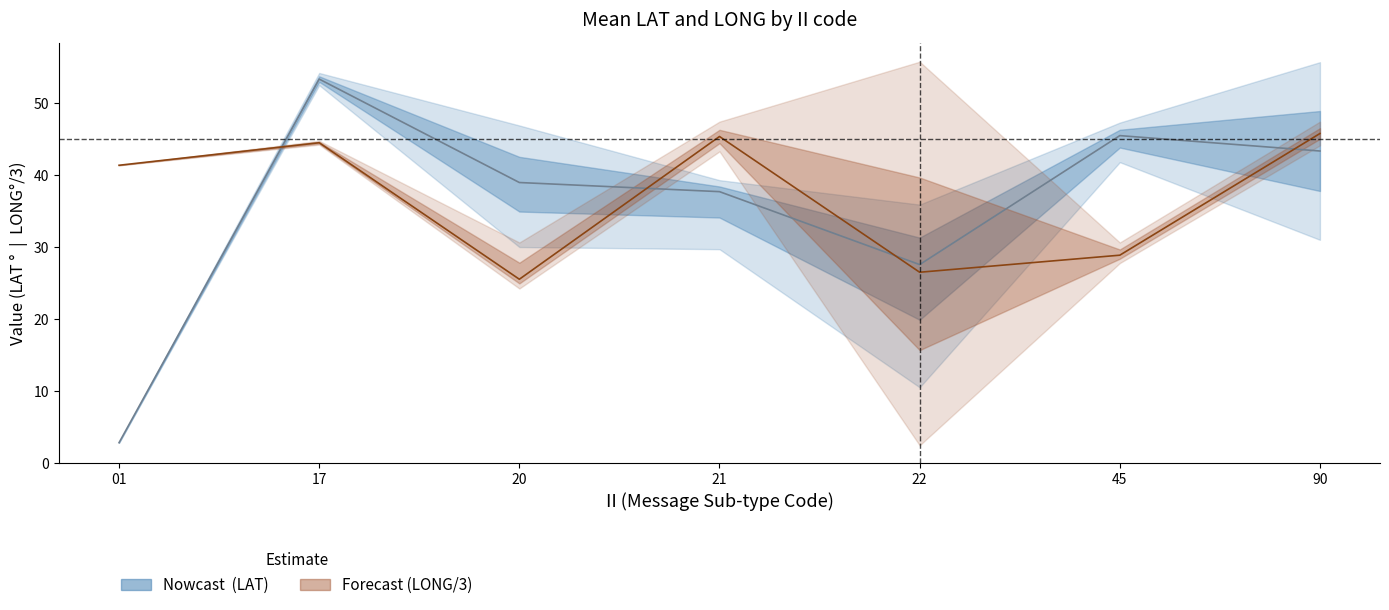

True or false: LONG/3 (Forecast) has more than 0 points higher than both neighbors.

True